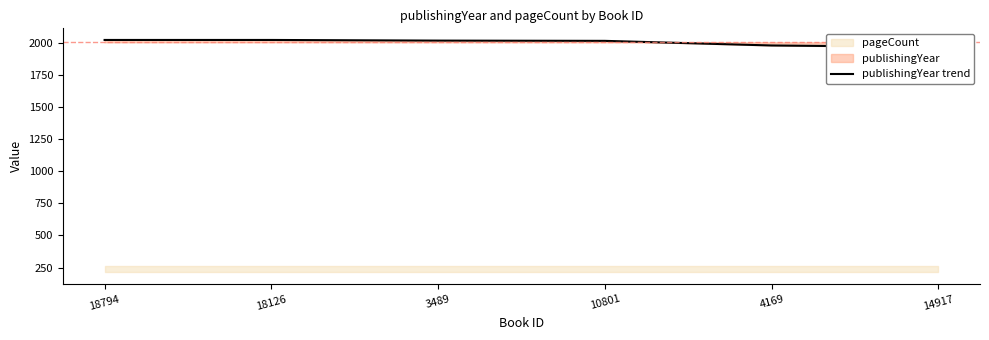

List the labels in order of value, smallest first.

14917, 4169, 10801, 3489, 18794, 18126